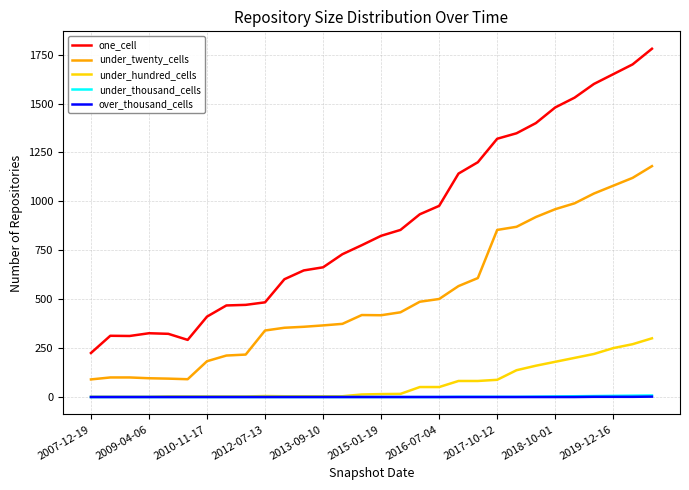

Which series has the widest spread of values?

one_cell